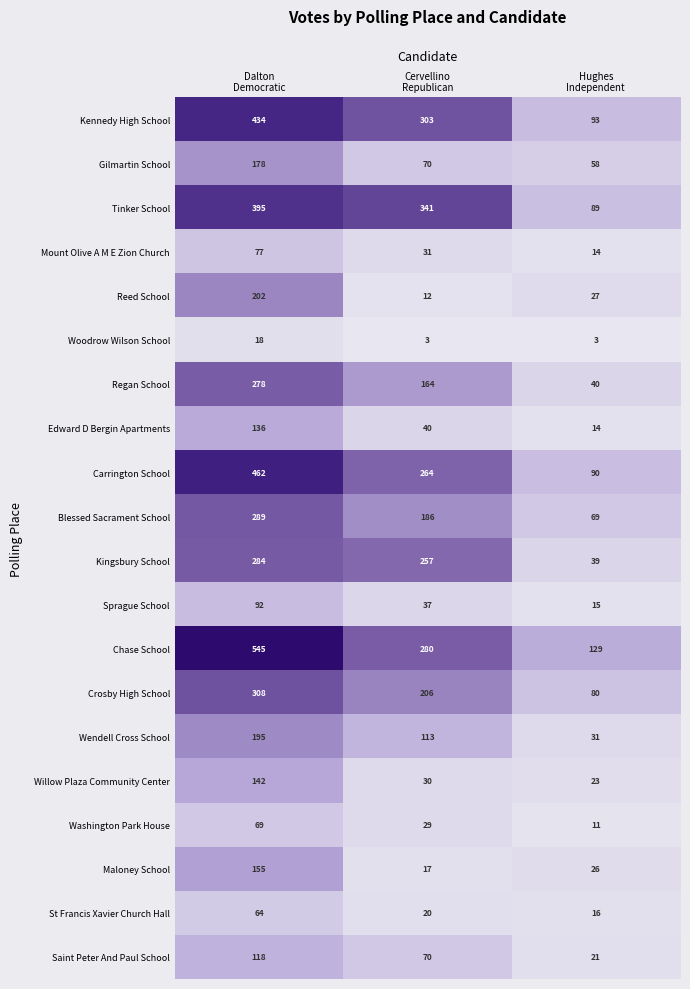

What is the greatest value displayed?

545